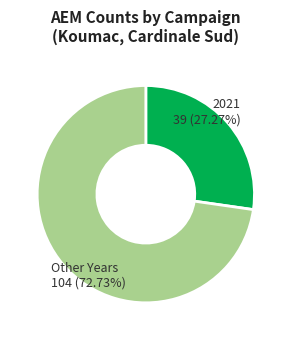

Rank the categories by value from highest to lowest.

Other Years 104 (72.73%), 2021 39 (27.27%)